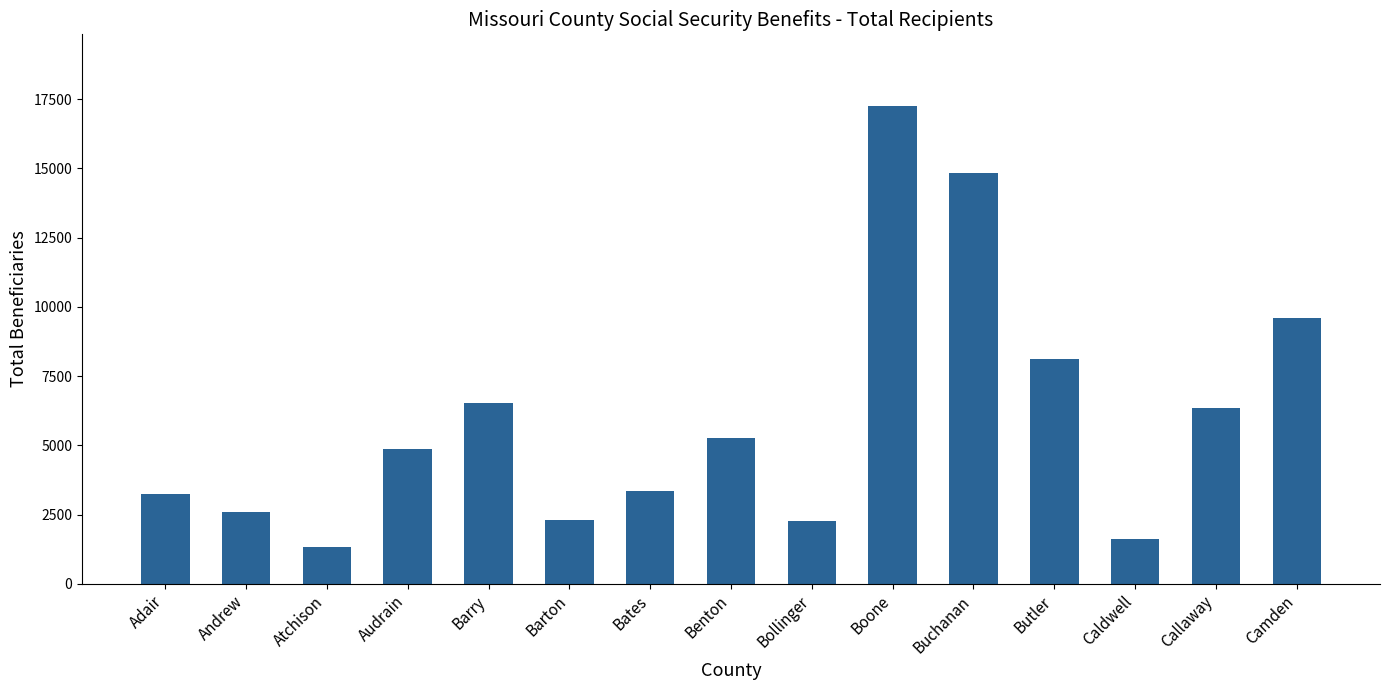

What is the value of the 8th bar from the left?

5248